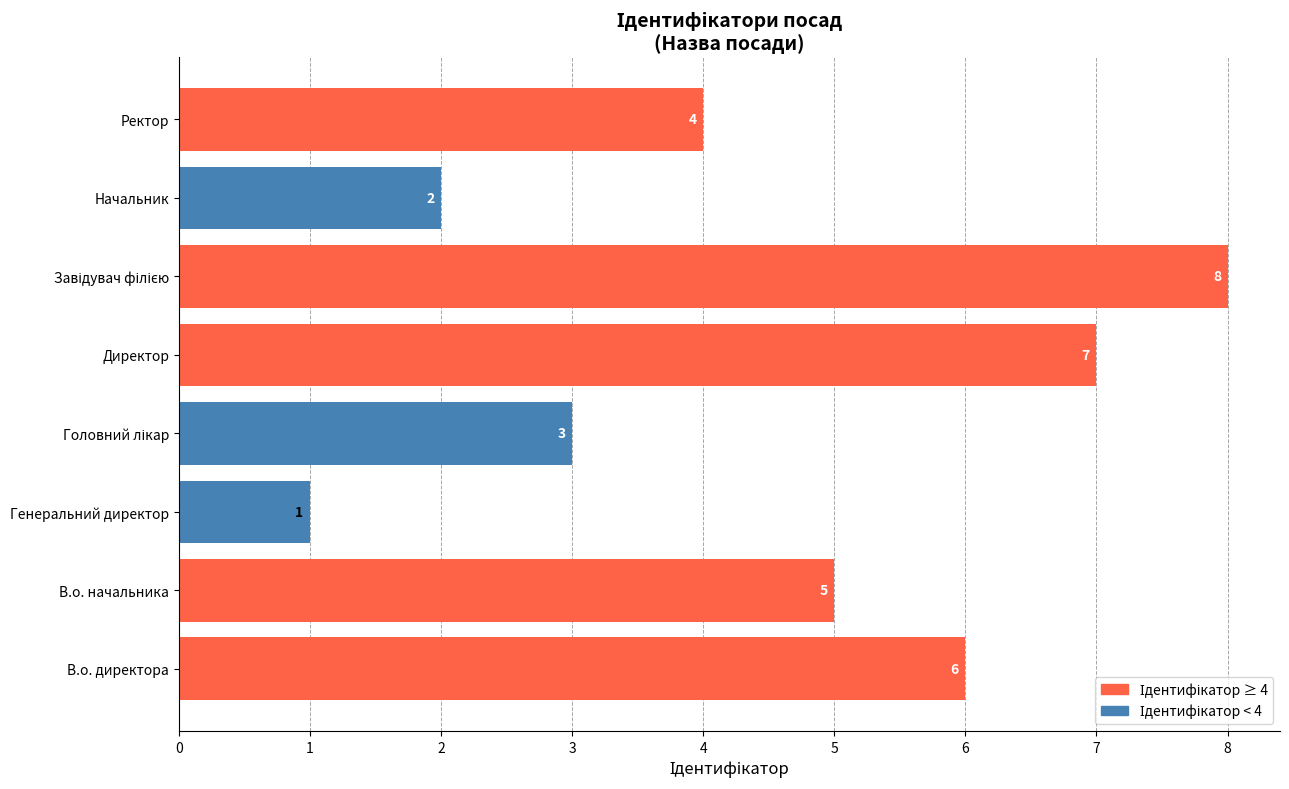

What is the sum of the values at В.о. директора and В.о. начальника?

11